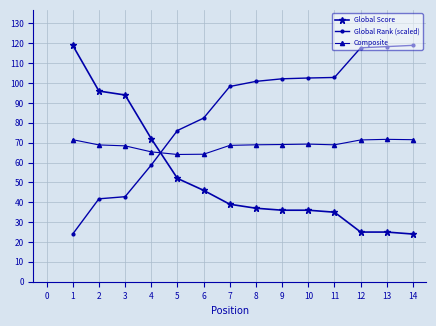

Between which two adjacent categories do Global Rank (scaled) and Composite first intersect?

4 and 5